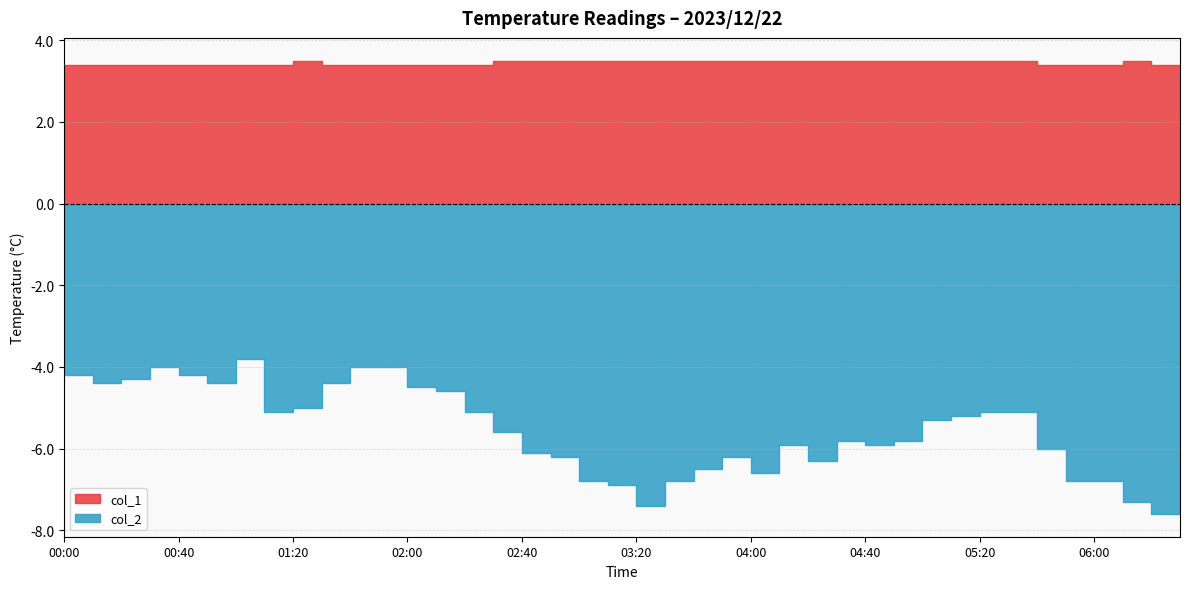

What is the minimum value shown in the chart?

-7.6